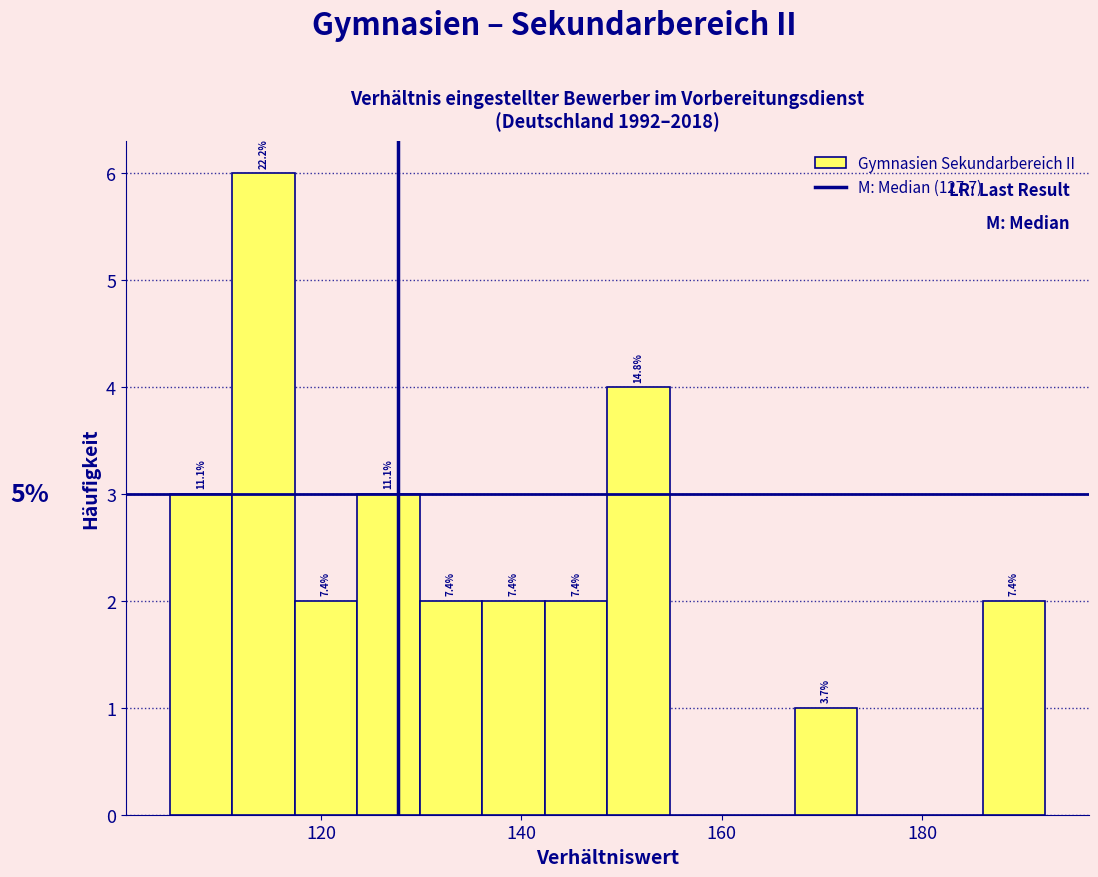

Around what value on the x-axis is the tallest bar? Give the approximate position of its centre, as read against the axis.

114